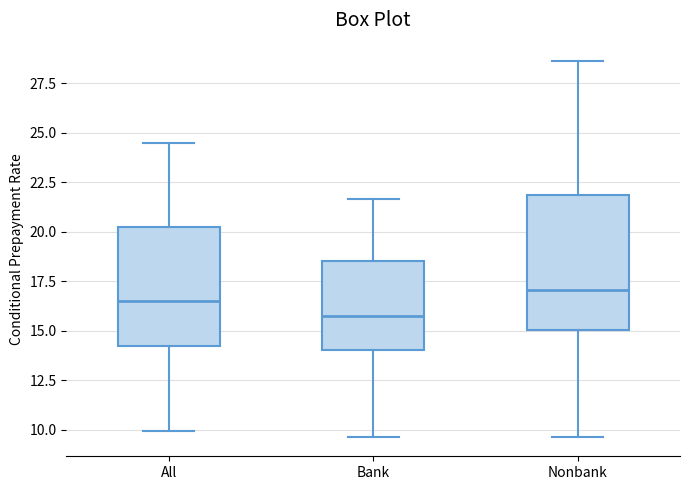

Which box has the highest median line?

Nonbank